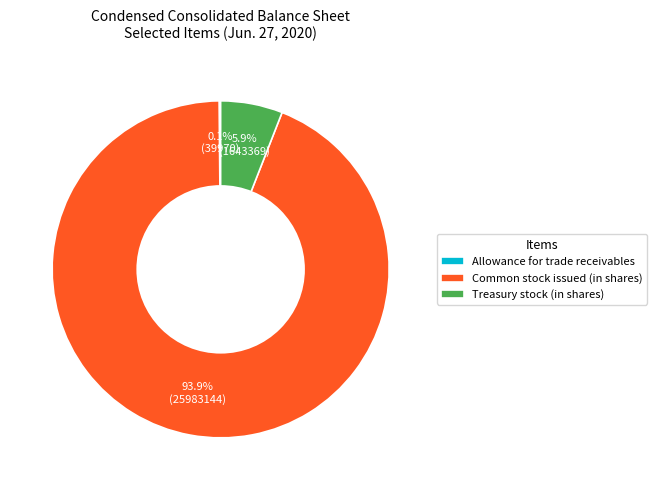

What is the largest slice in the pie chart?

Common stock issued (in shares)